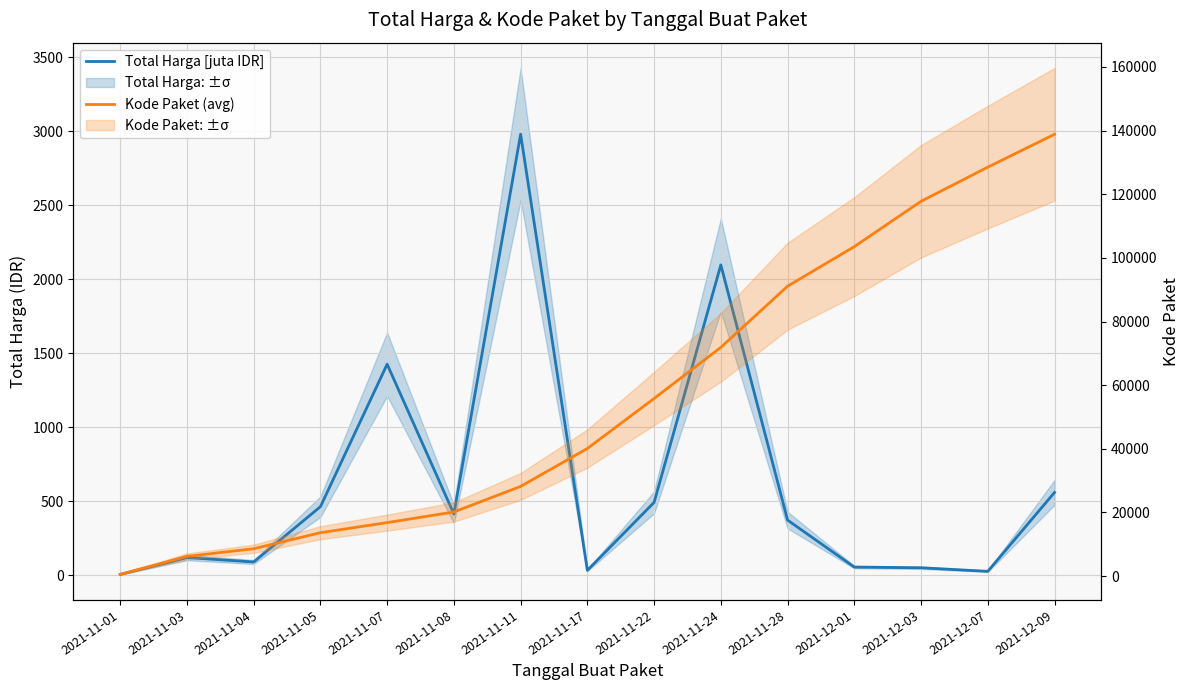

What are all the series names shown in the legend?

Total Harga [juta IDR], Kode Paket (avg)